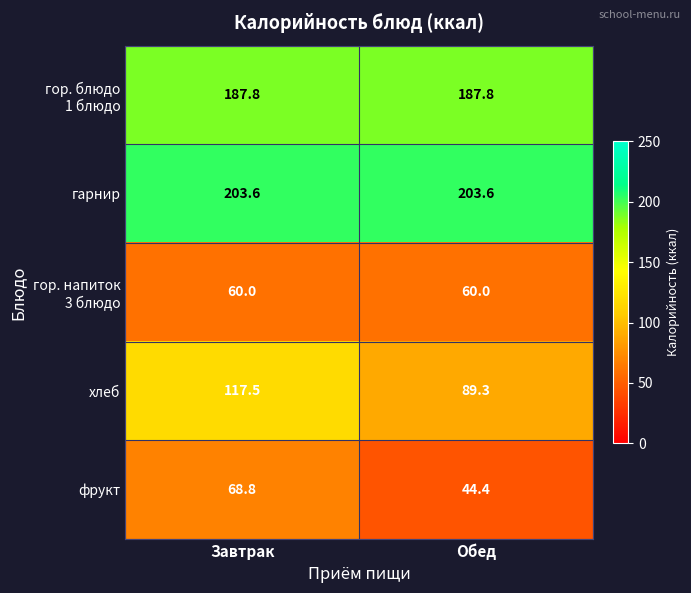

Is it true that хлеб equals 126.8 at Обед?

False